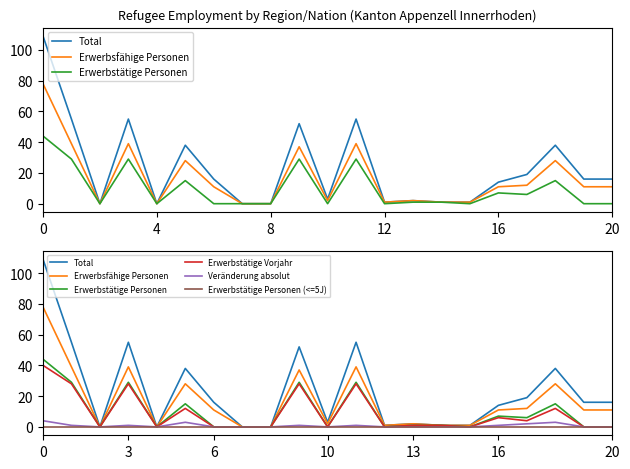

How many data points in Veränderung absolut are above 0?

9